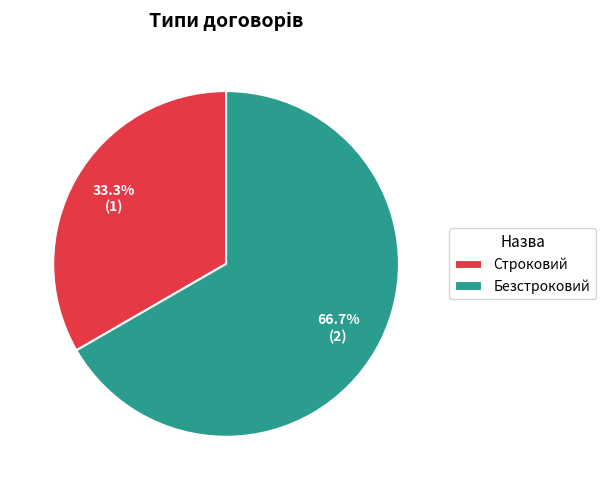

Is it true that Безстроковий is 67% of the pie?

True